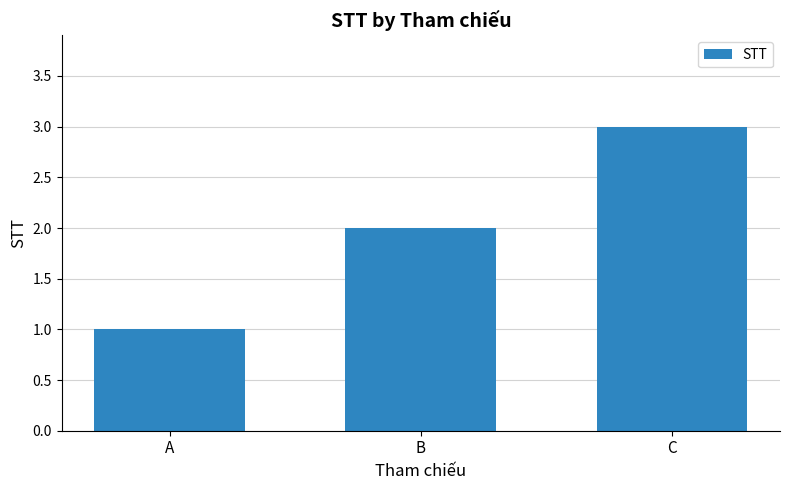

What is the smallest value displayed?

1